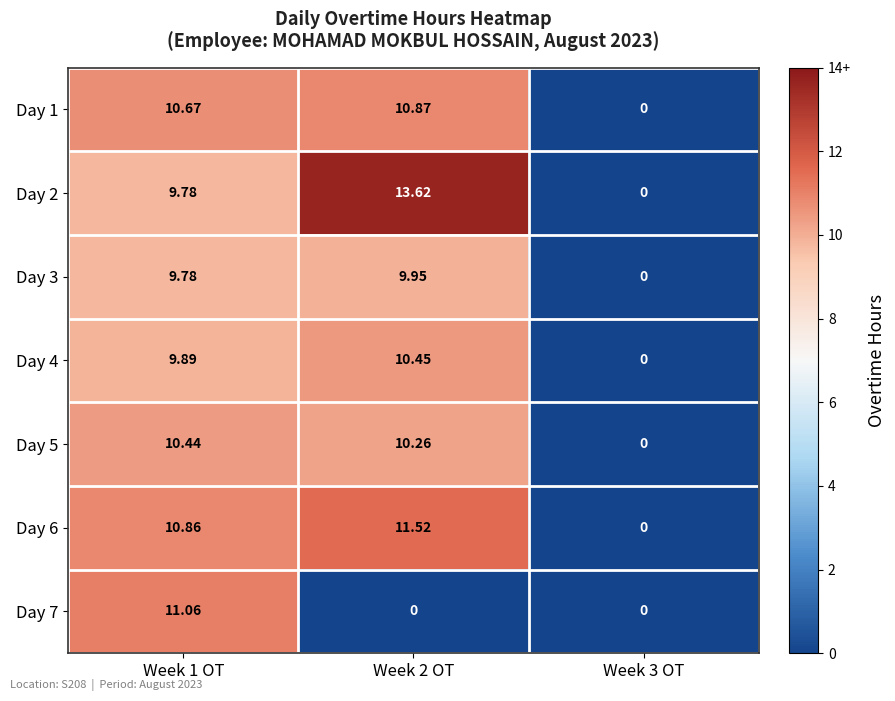

How many distinct data groups are displayed?

7